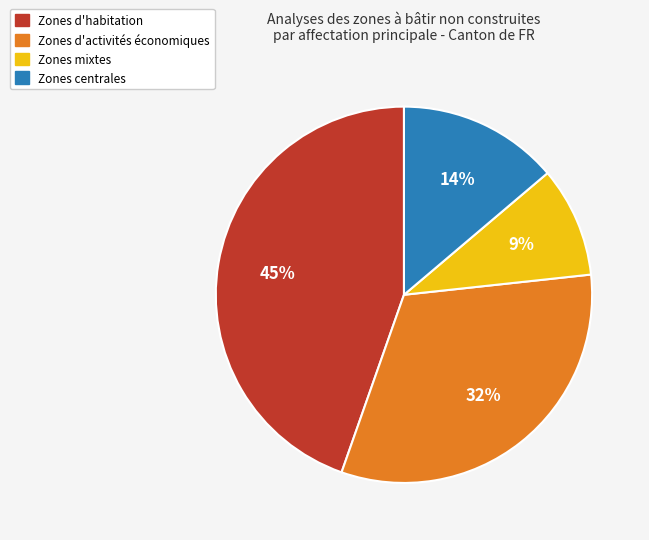

The Zones centrales slice represents 2% of the pie. True or false?

False